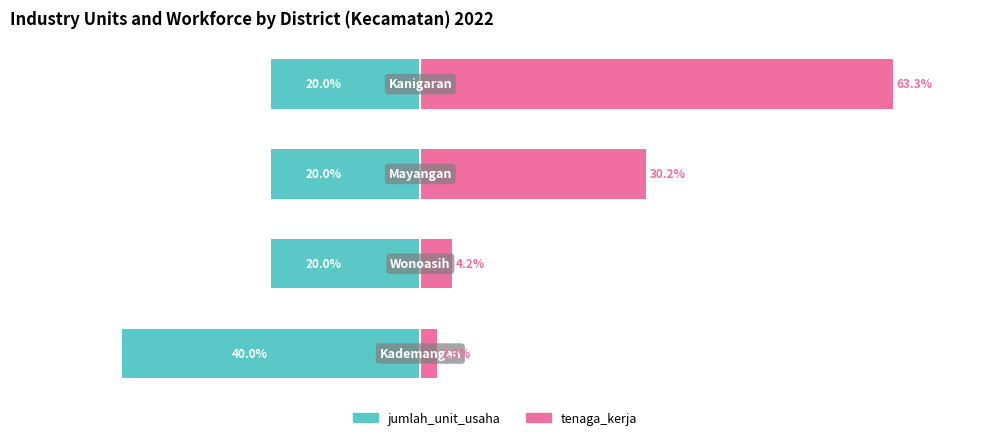

What are all the series names shown in the legend?

jumlah_unit_usaha, tenaga_kerja